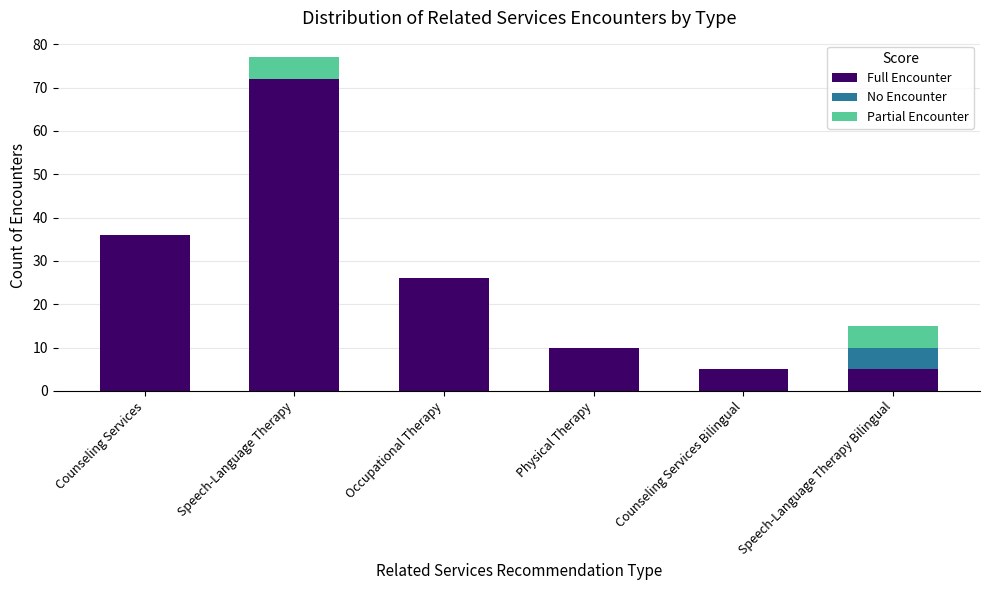

True or false: Full Encounter has a value of 9 at Occupational Therapy.

False